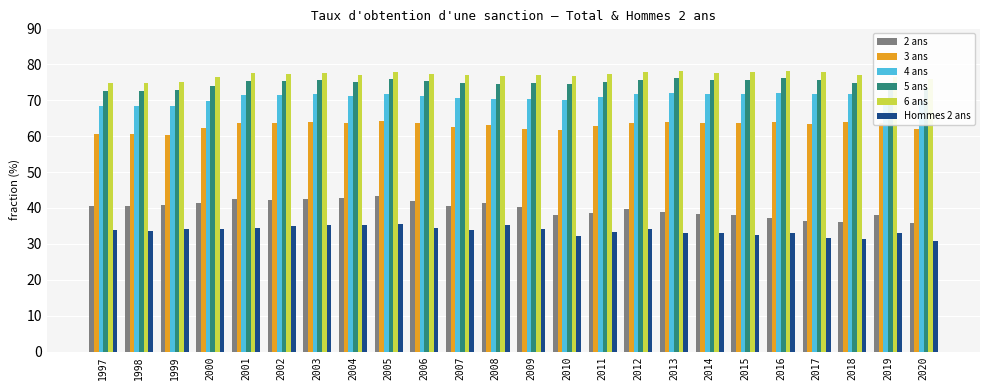

What is the minimum value shown in the chart?

30.9